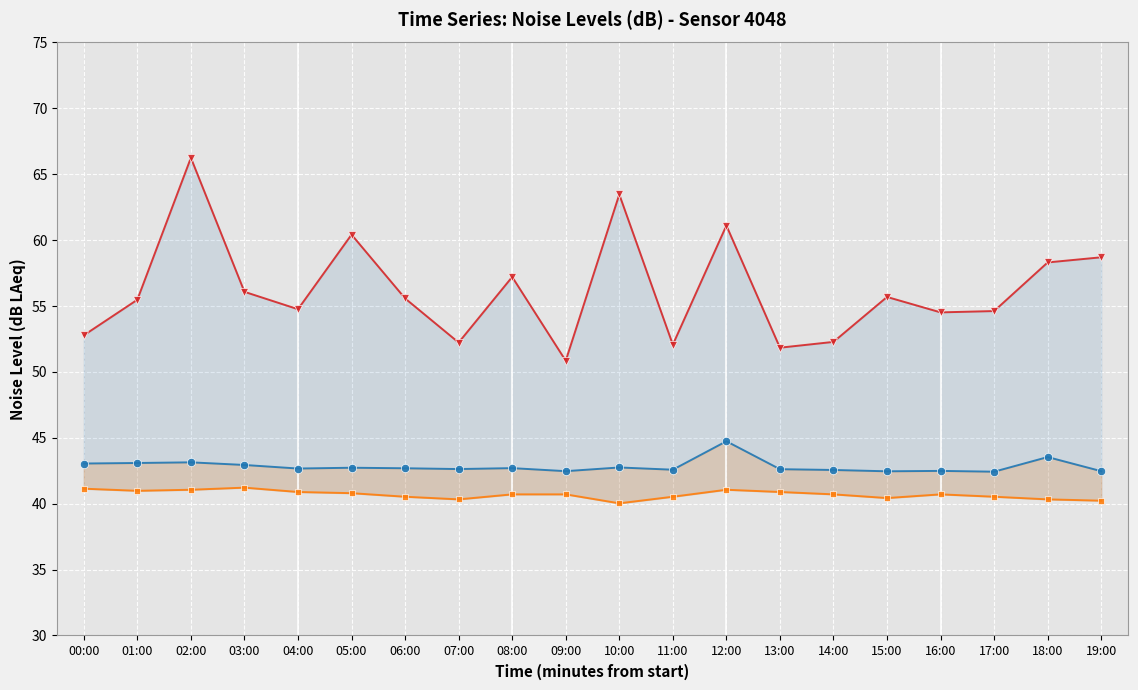

In noise_LA_max, how many points are higher than both neighbors (excluding endpoints)?

6